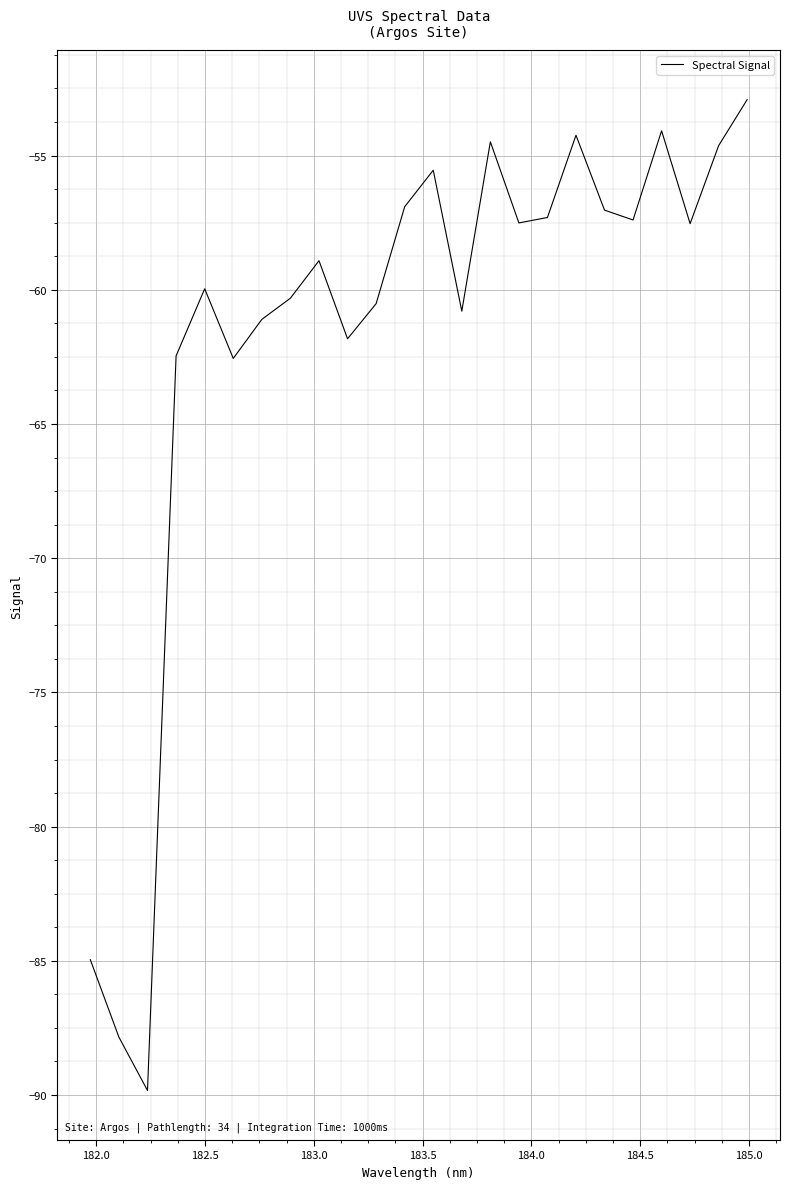

Count the number of categories in the chart.

24